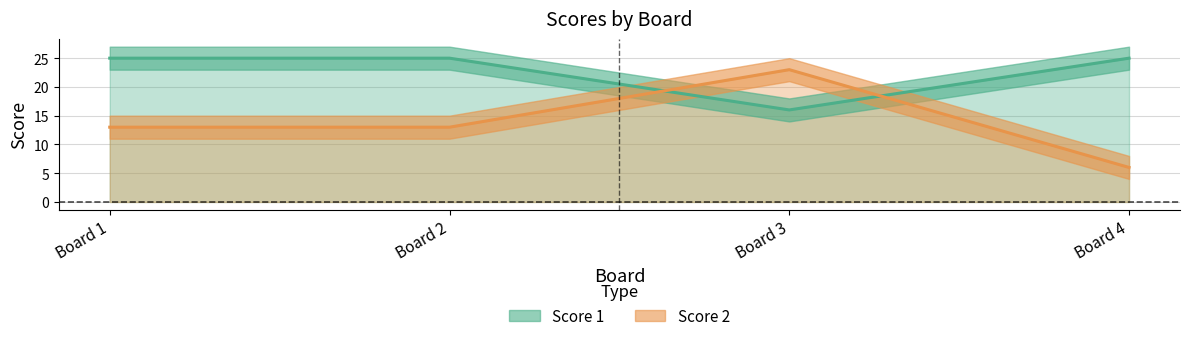

What is the greatest value displayed?

25